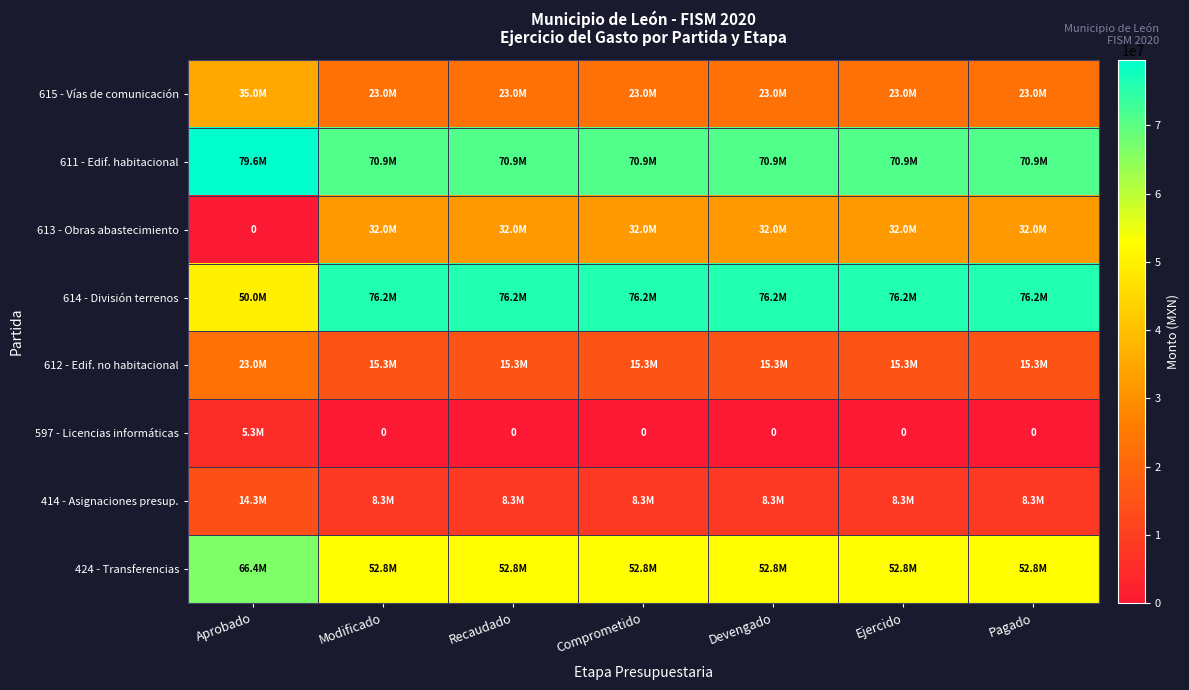

Between Modificado and Aprobado, which is larger?

Aprobado